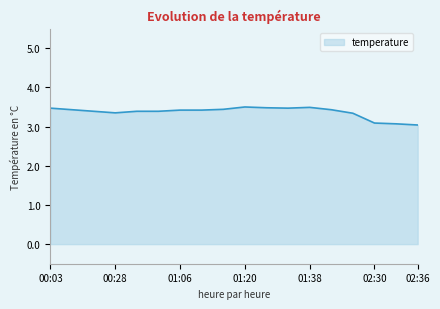

What is the difference between the maximum and minimum values?

0.5